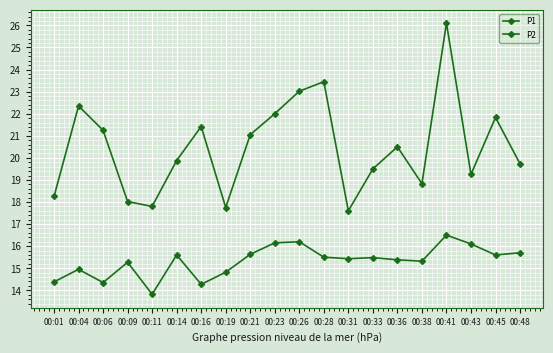

True or false: P1 and P2 intersect in this chart.

False